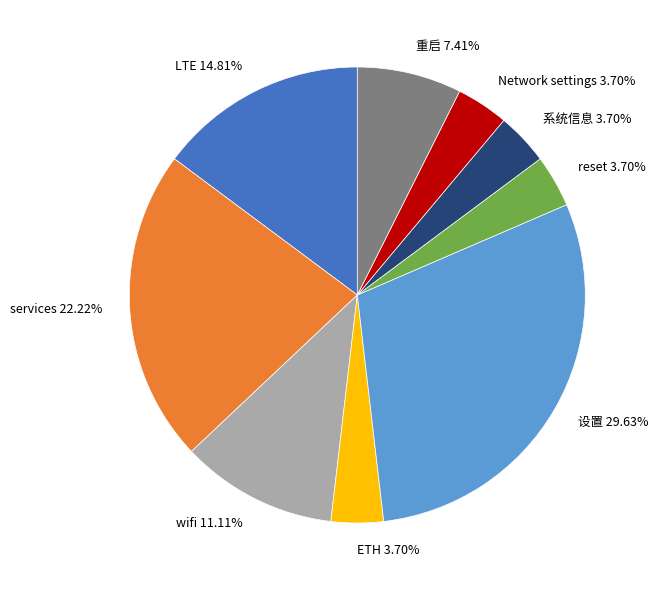

What percentage is the 设置 slice, to the nearest percent?

30%